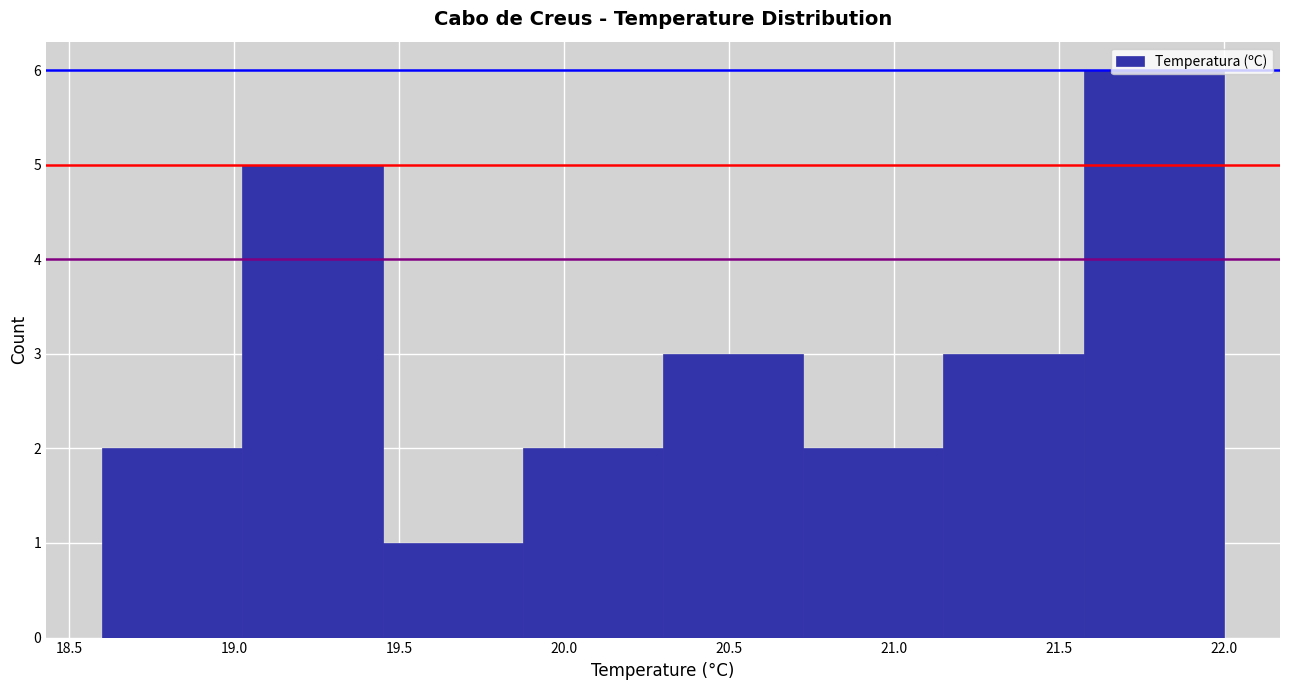

Reading left to right, transcribe this chart: for each bar, give the range it covers on the x-axis and its height. Neither the bar edges nor the heights are printed on the chart, so give them approximately, as read against the axes.

18.600 to 19.025: 2
19.025 to 19.450: 5
19.450 to 19.875: 1
19.875 to 20.300: 2
20.300 to 20.725: 3
20.725 to 21.150: 2
21.150 to 21.575: 3
21.575 to 22.000: 6